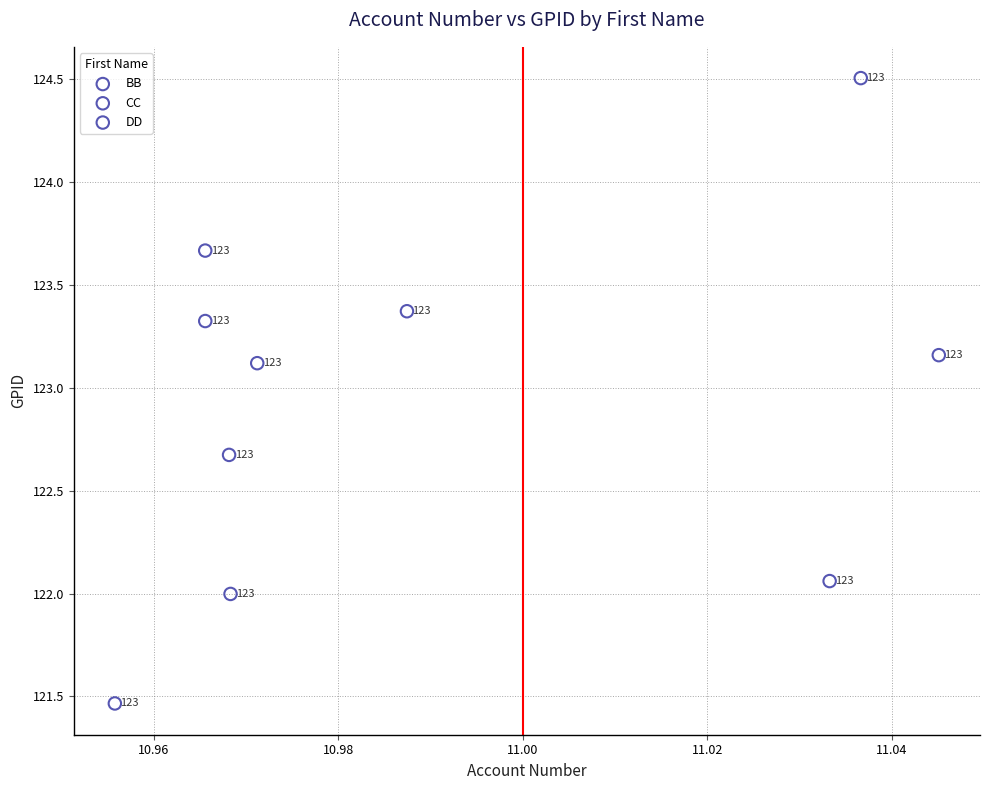

What are all the series names shown in the legend?

BB, CC, DD